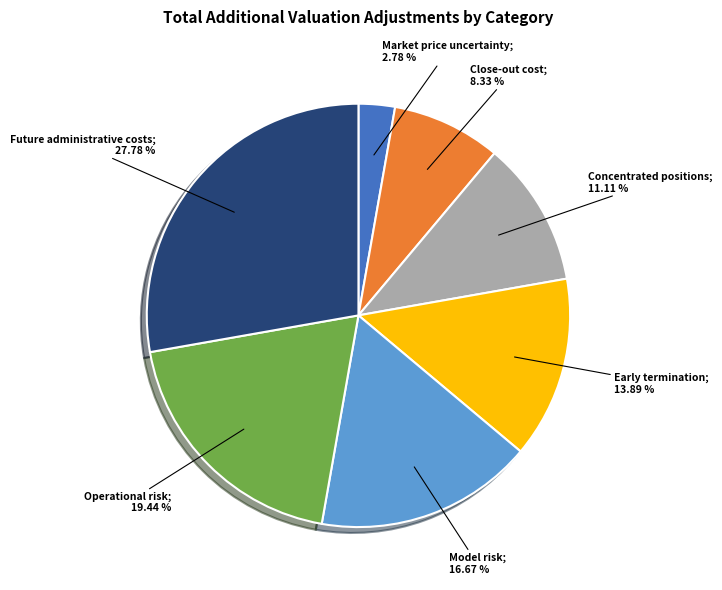

Count the number of slices in the pie.

7